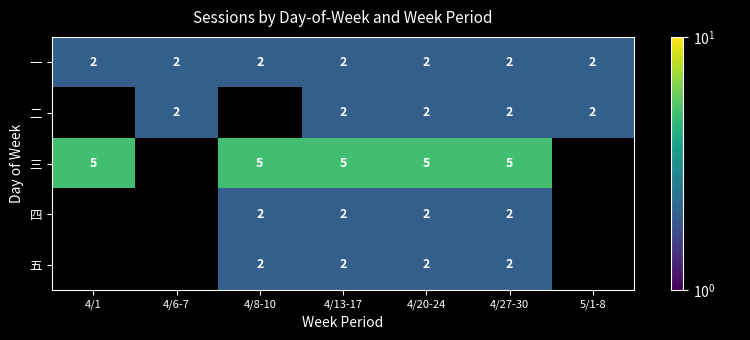

At which category is the sum across all series the highest?

4/13-17